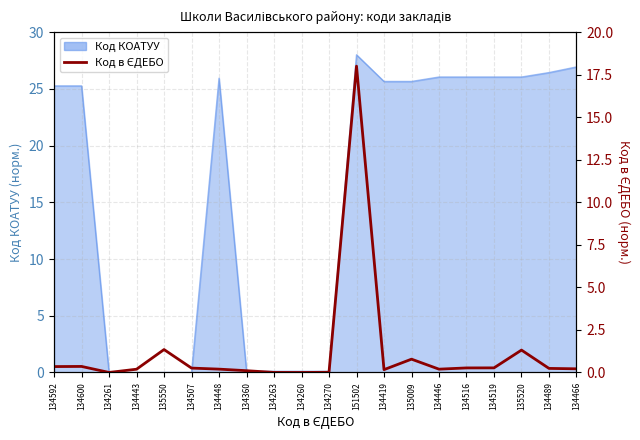

Reading right to left, transcribe all the data shown in this chart.

134466=0.2	134489=0.2	135520=1.3	134519=0.3	134516=0.3	134446=0.2	135009=0.8	134419=0.2	151502=18.0	134270=0.0	134260=0.0	134263=0.0	134360=0.1	134448=0.2	134507=0.3	135550=1.3	134443=0.2	134261=0.0	134600=0.4	134592=0.3